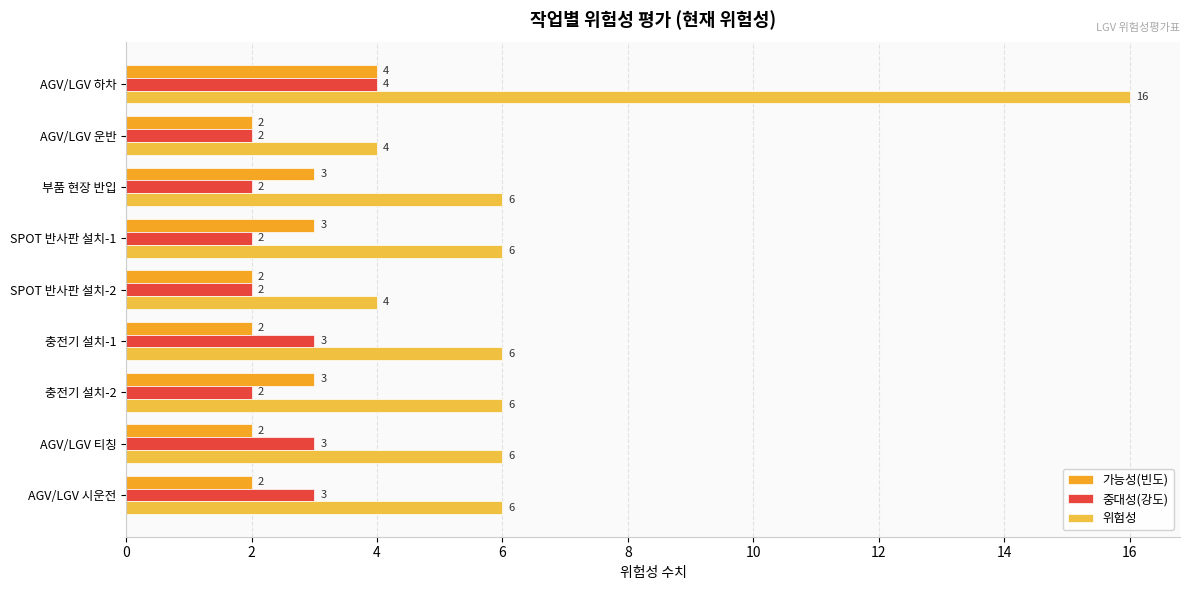

How many data points in 가능성(빈도) are above 2?

4